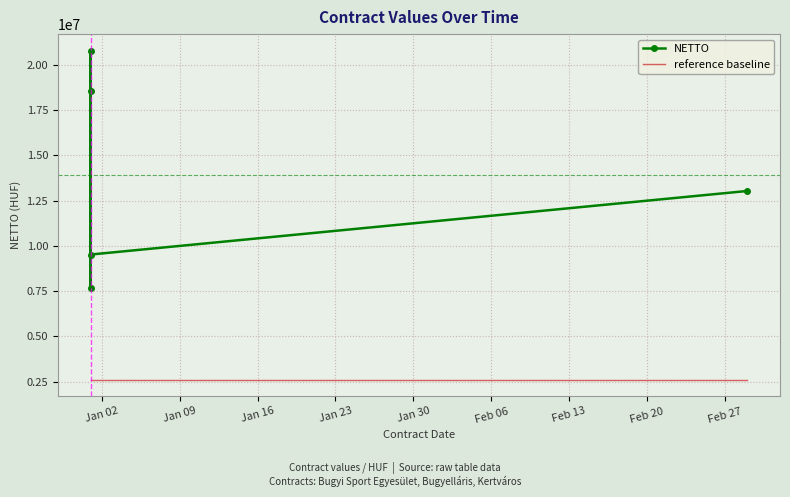

True or false: reference baseline has more than 0 interior local peaks.

False